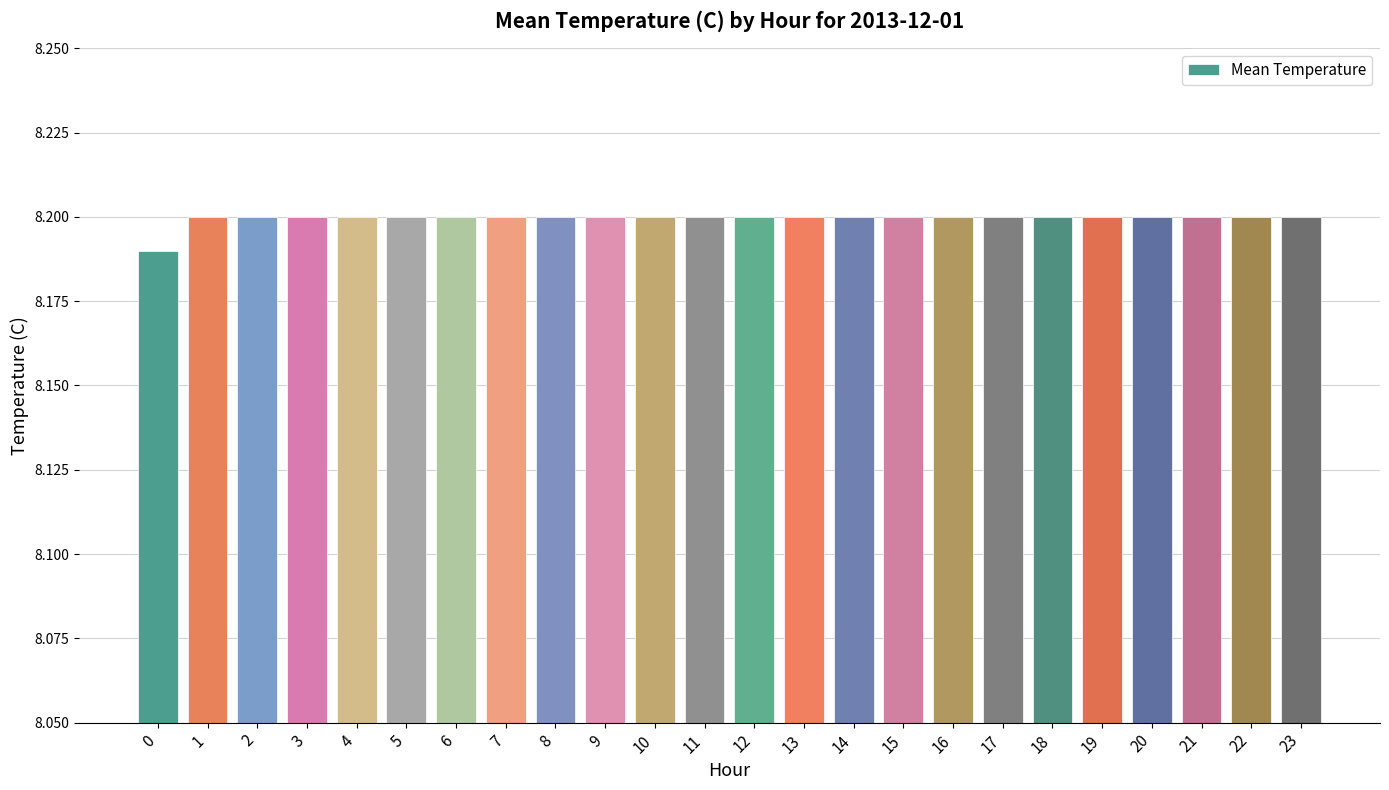

How many series are shown in this chart?

1